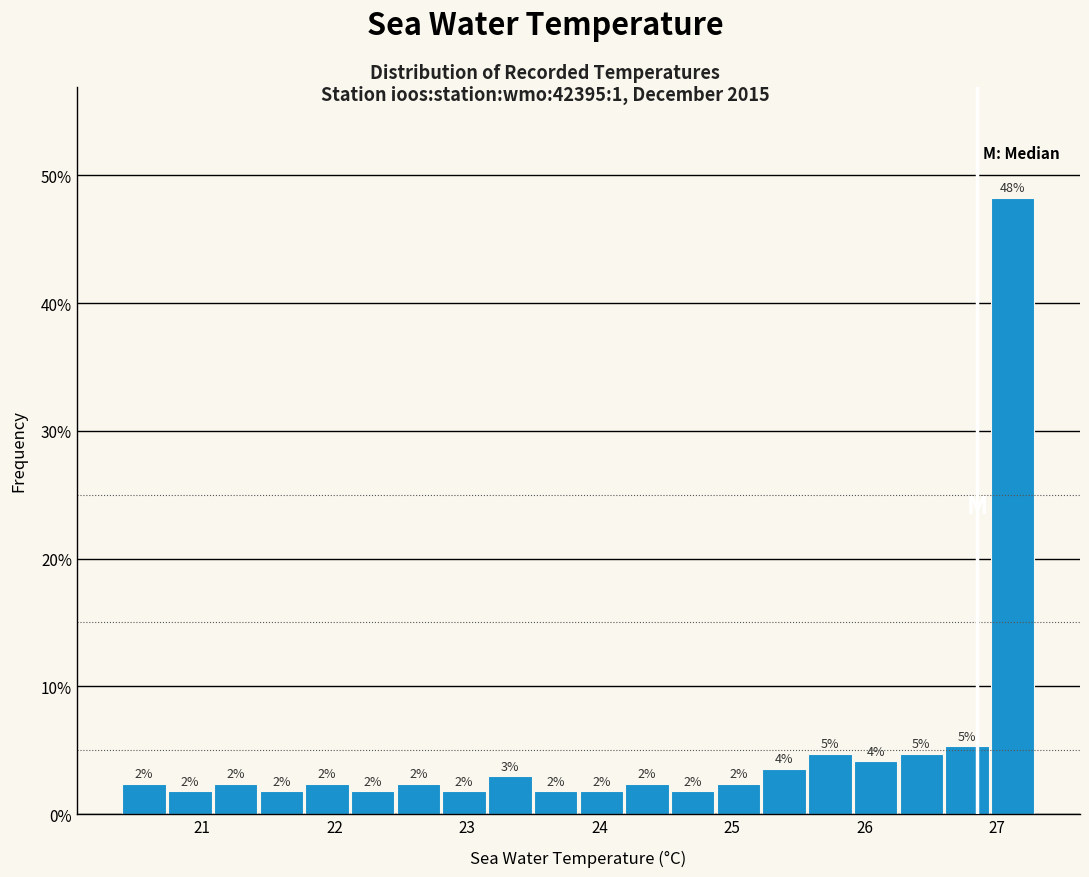

Around what value on the x-axis is the tallest bar? Give the approximate position of its centre, as read against the axis.

27.1